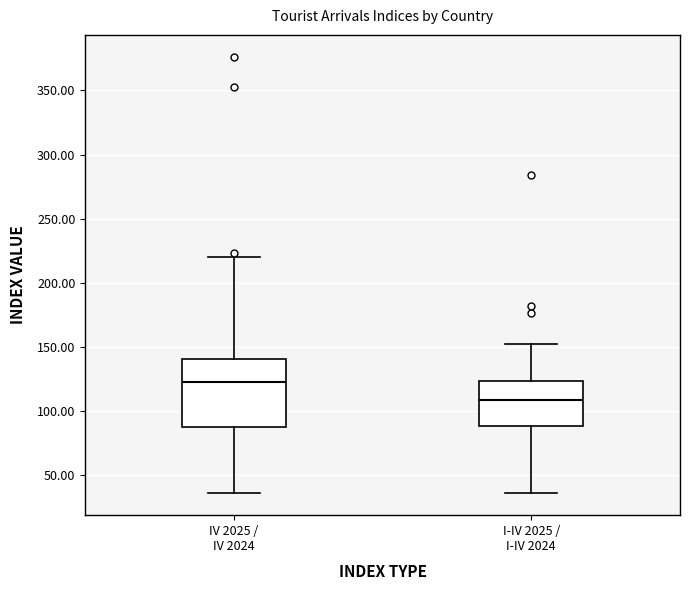

Reading left to right, read every box against the y-axis: the position of its median line, the range the box covers, and the ends of its whiskers. The values are not printed on the chart, so give them approximately, as read against the axis.

IV 2025 / IV 2024: median 120, box 85 to 140, whiskers 35 to 220
I-IV 2025 / I-IV 2024: median 110, box 90 to 125, whiskers 35 to 150